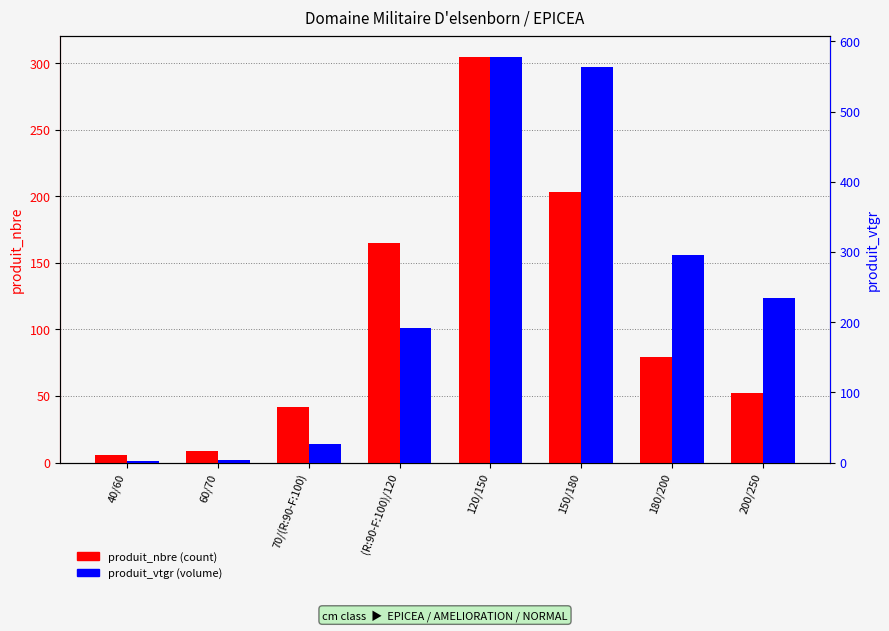

Which has a higher value, (R:90-F:100)/120 or 120/150?

120/150